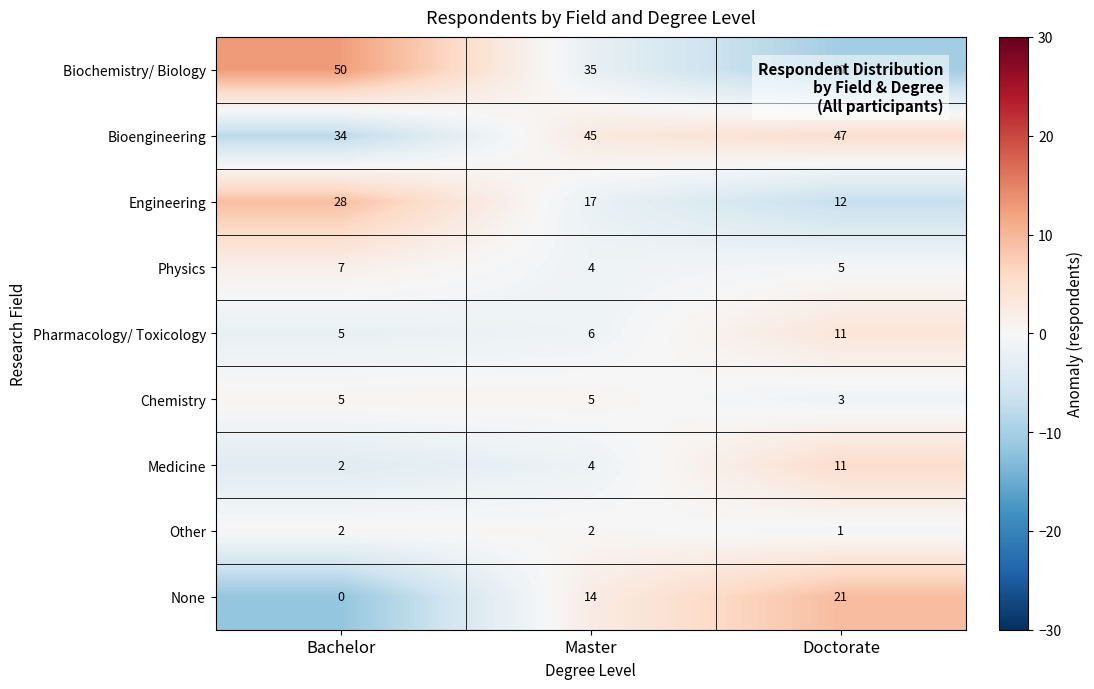

Rank the categories by None value from highest to lowest.

Doctorate, Master, Bachelor